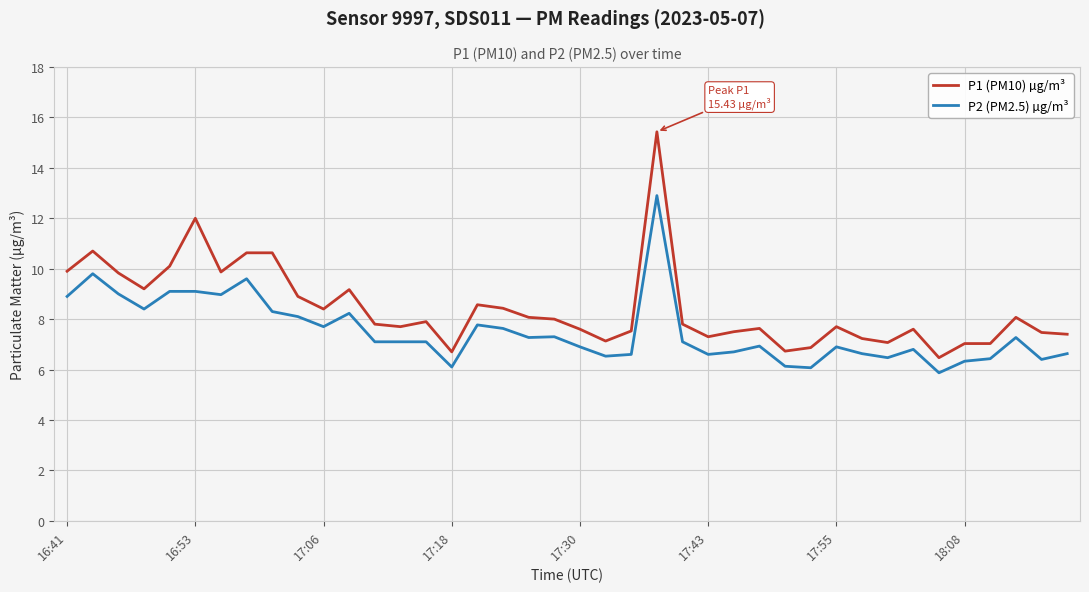

Which series has the largest total across all categories?

P1 (PM10) µg/m³